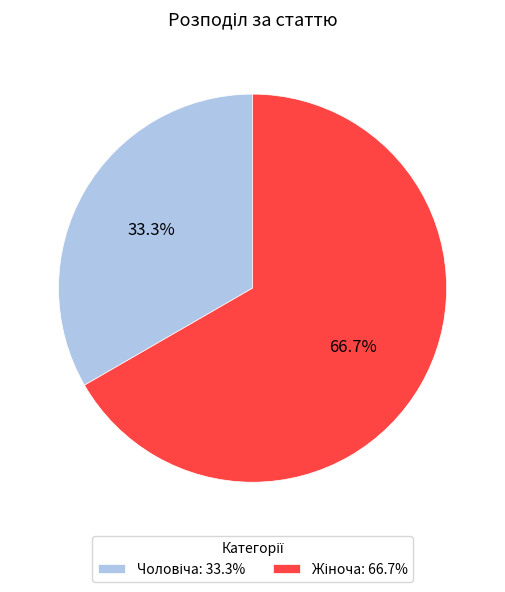

Count the number of slices in the pie.

2